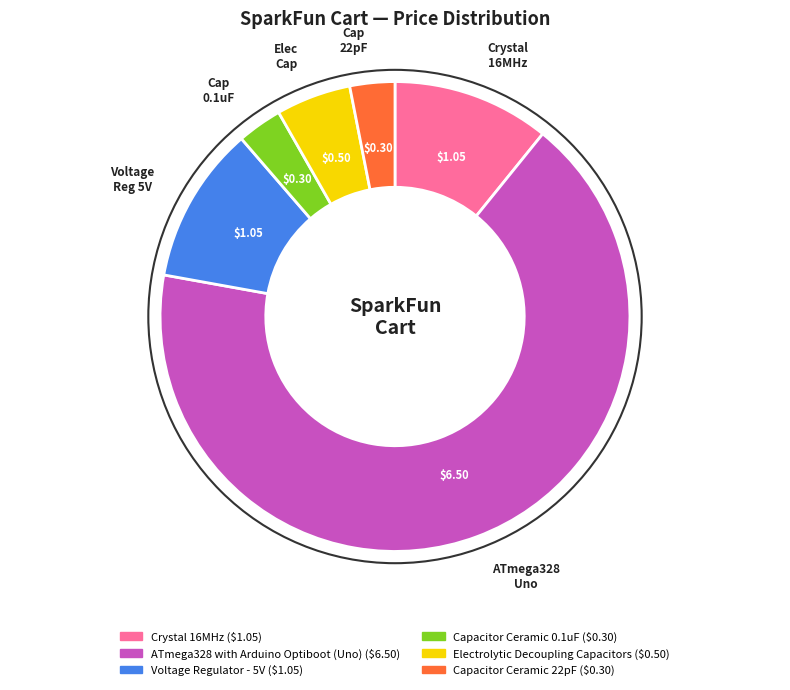

Does any single category account for the majority?

Yes